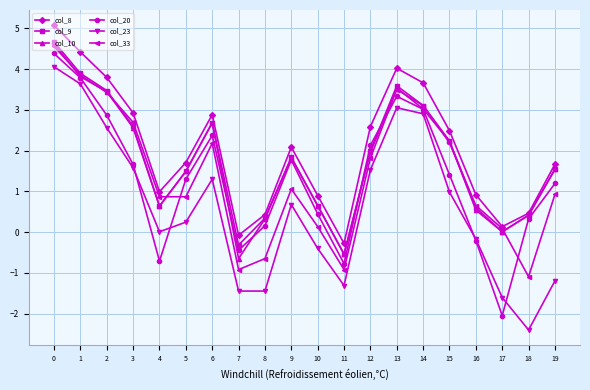

What is the difference between the highest and lowest values at 17?

2.2